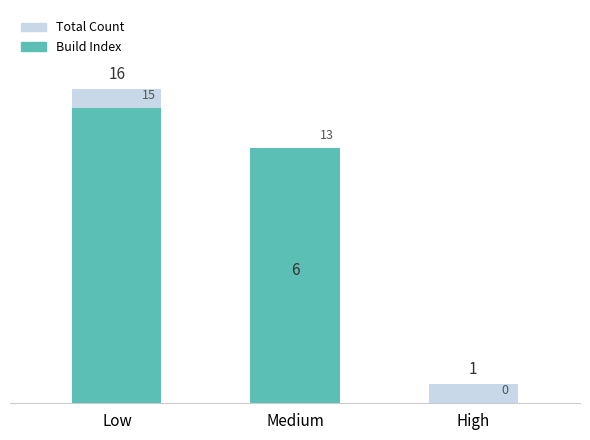

What are all the series names shown in the legend?

Total Count, Build Index